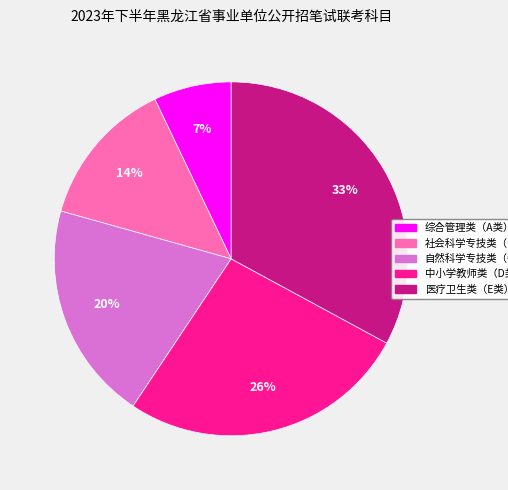

Which category has the biggest portion of the pie?

医疗卫生类（E类）